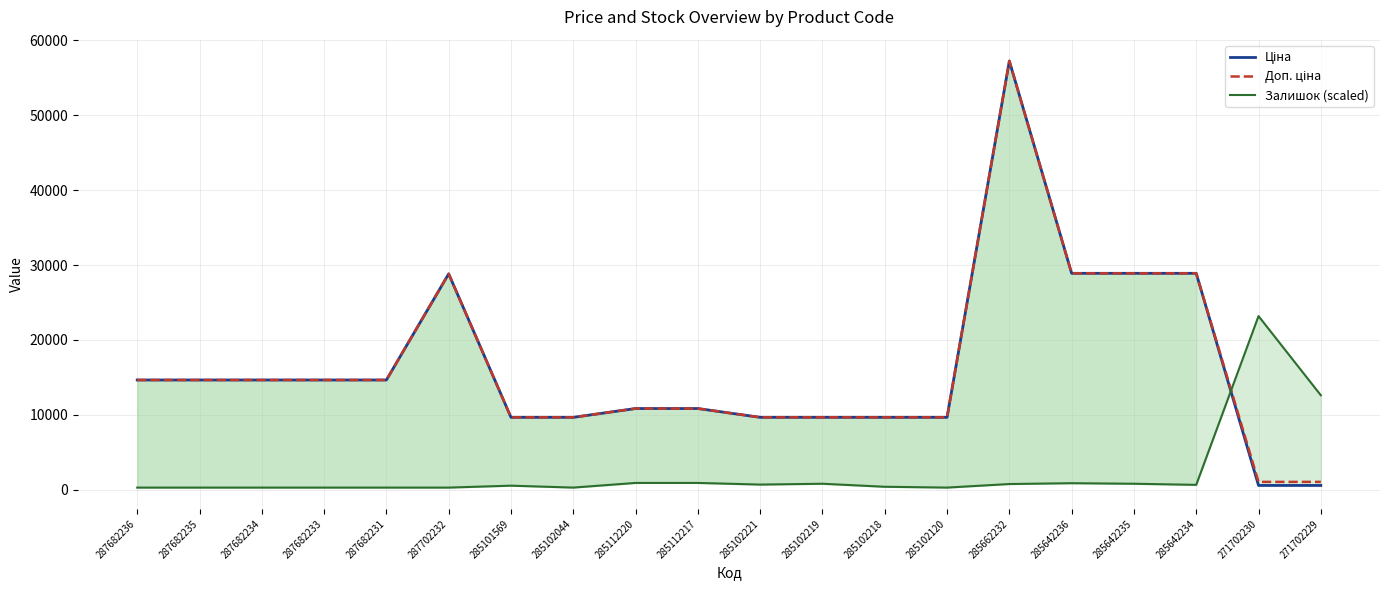

How many values in the Доп. ціна series are below 14649?

10